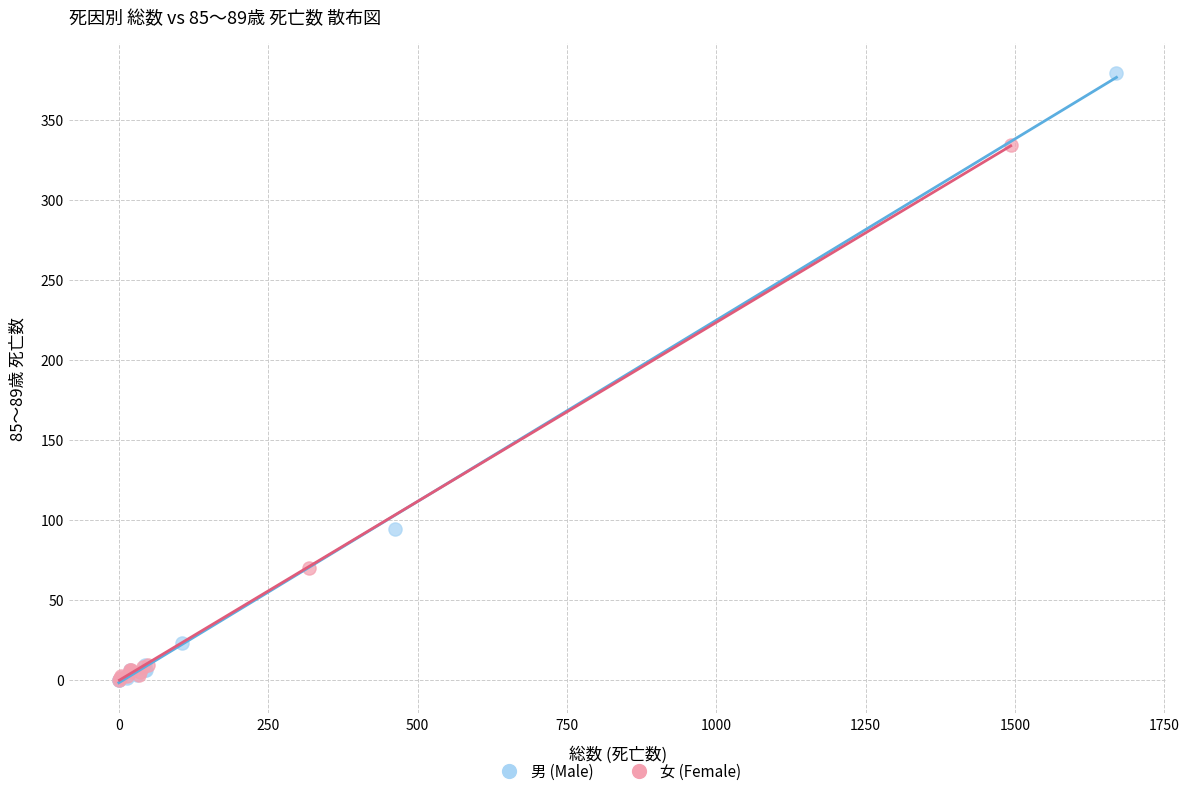

Which series has the largest Y range (max minus min)?

男 (Male)